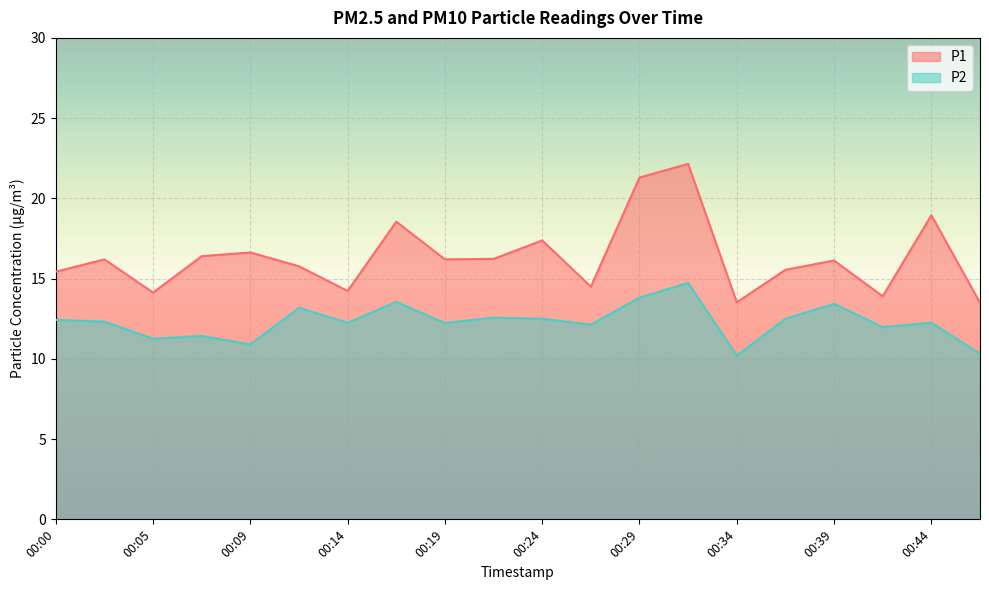

What is the spread (max minus min) of values at 00:34?

3.3